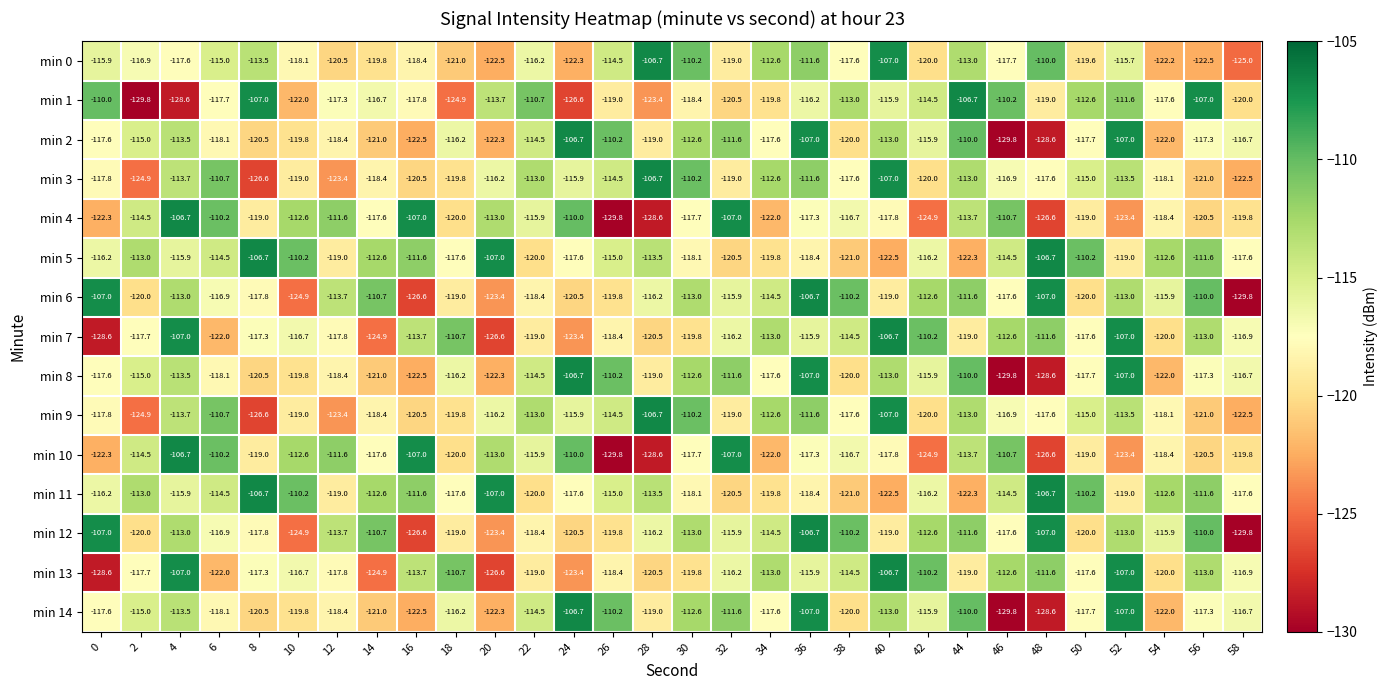

What is the difference between the maximum and second lowest values in the min 3 series?

18.2